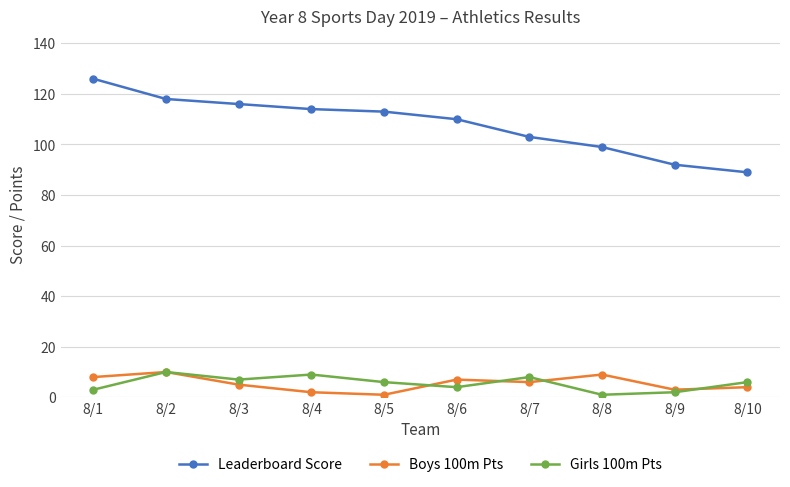

The Girls 100m Pts series shows 5 at 8/2. True or false?

False